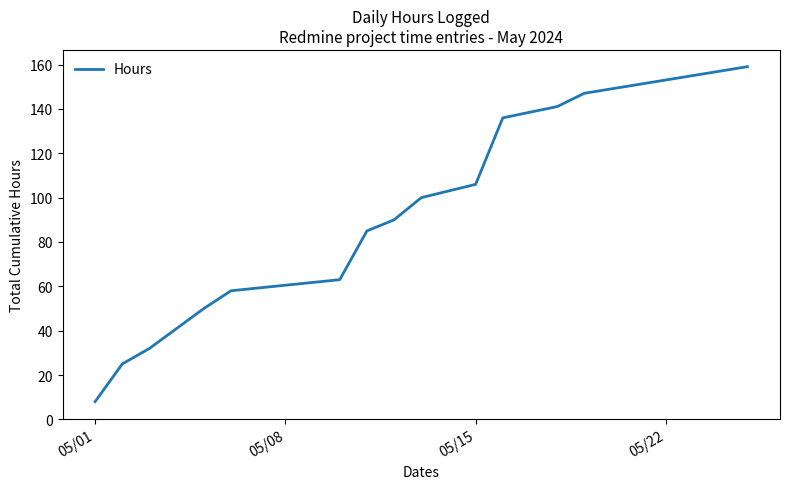

What is the smallest value displayed?

8.0